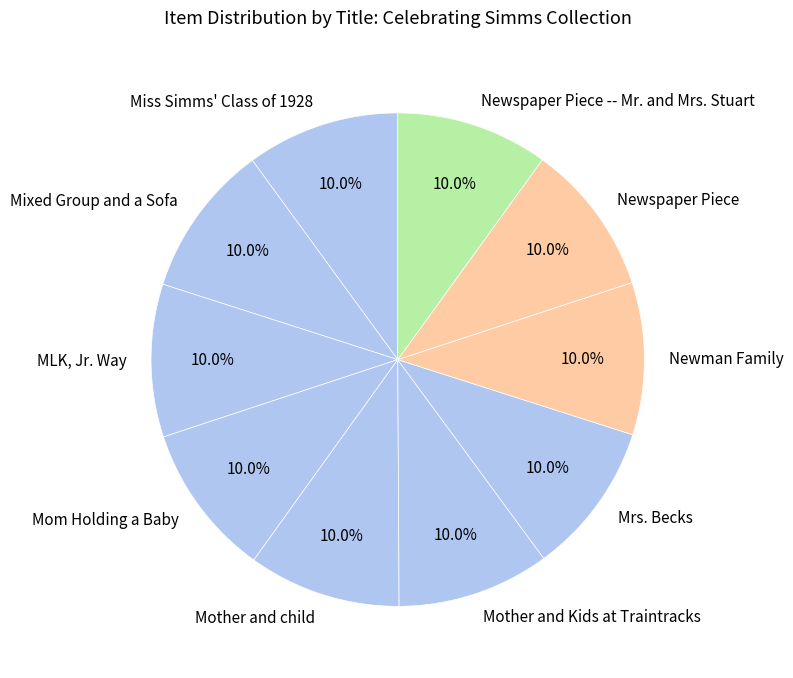

Is the sum of Mrs. Becks and Mother and Kids at Traintracks greater than half?

No